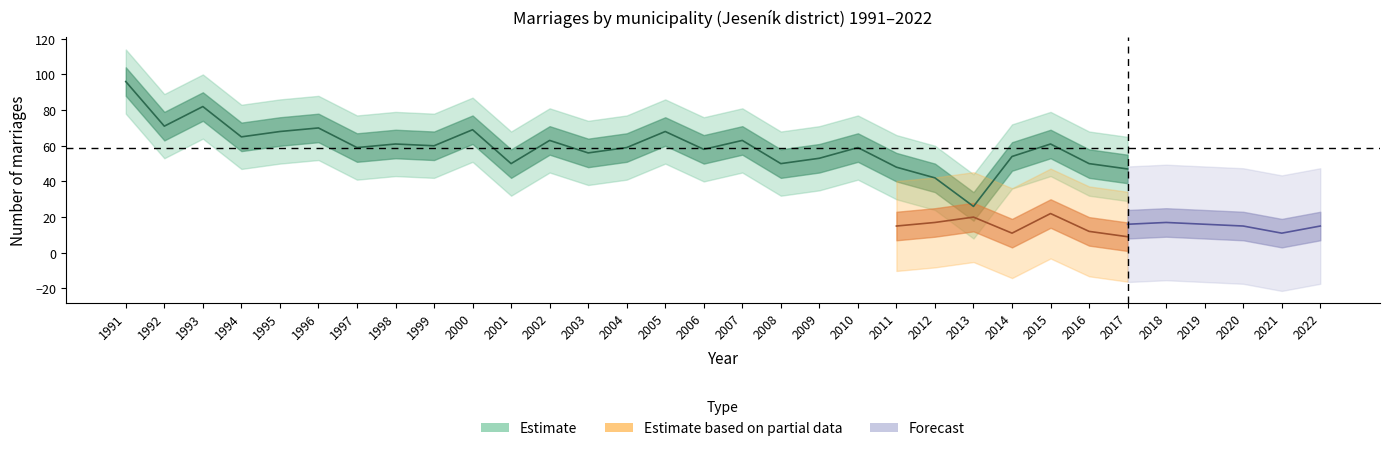

Count the number of categories in the chart.

32